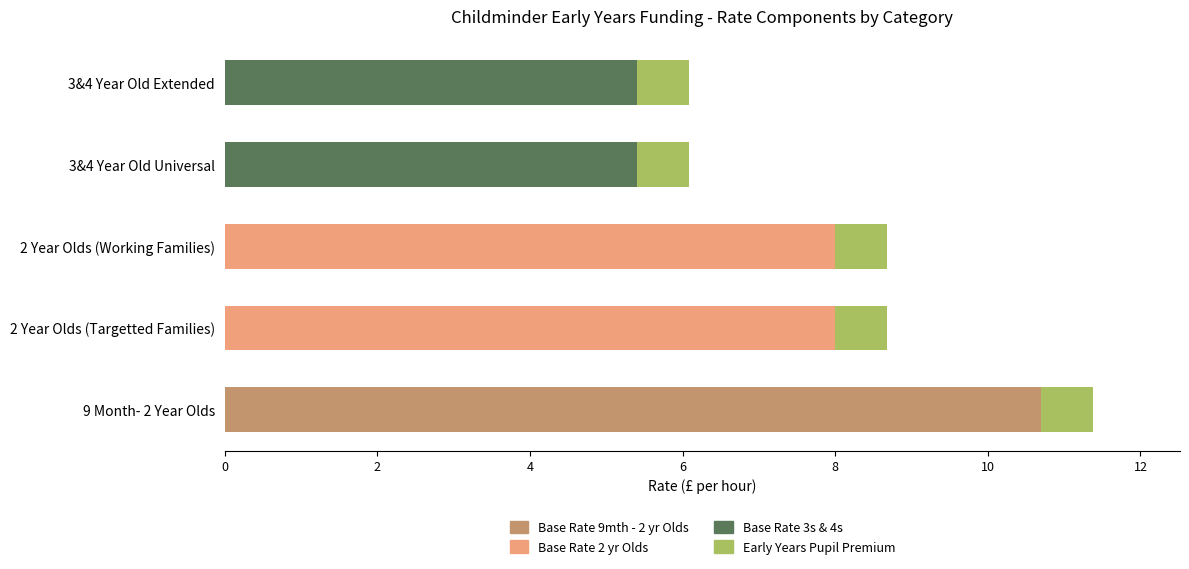

At which label does Base Rate 9mth - 2 yr Olds reach its peak?

9 Month- 2 Year Olds